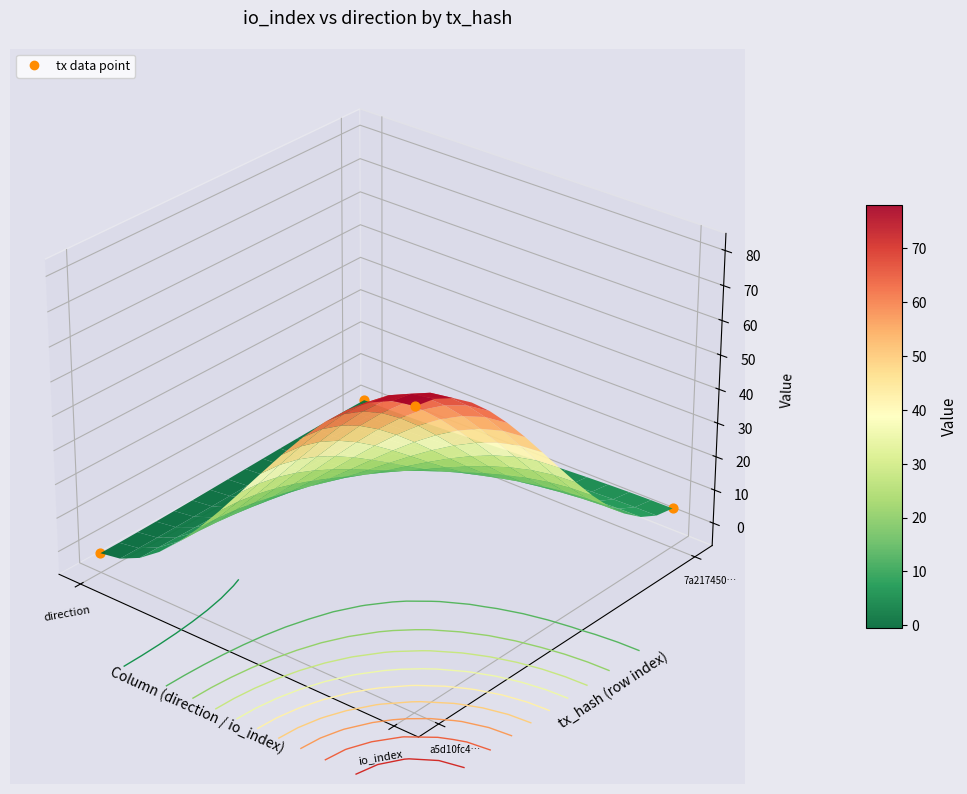

Rank the series at 1 from highest to lowest value.

a5d10fc4aa9651486c98355818196fdee275721, 7a2174501385404652cb03327d860ed311e8047